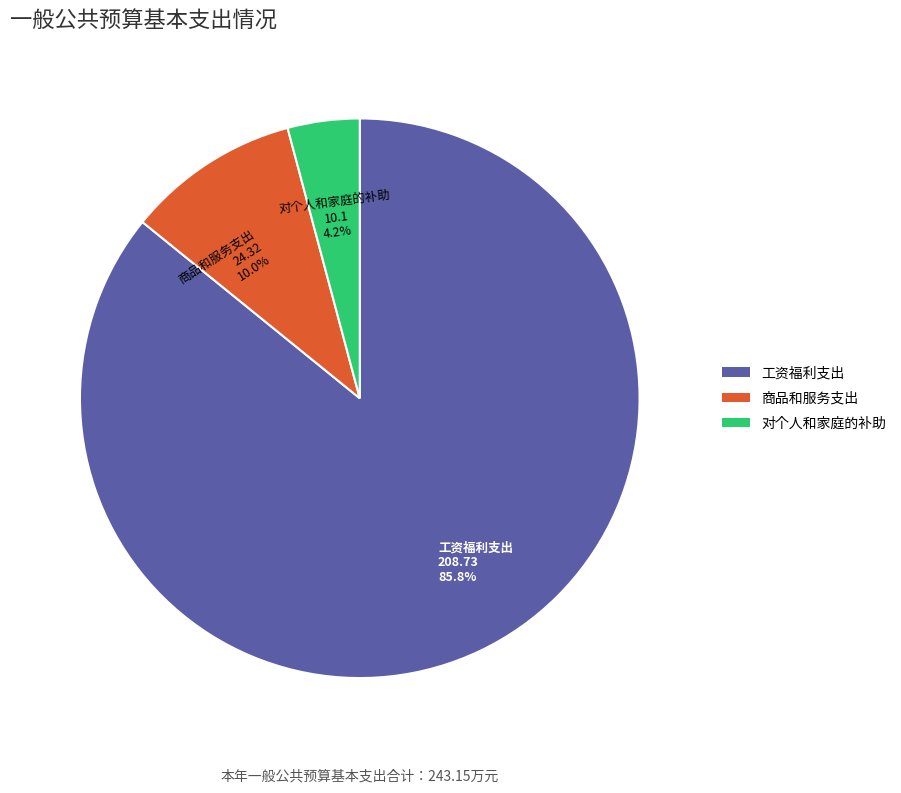

What percentage is the 对个人和家庭的补助 slice, to the nearest percent?

4%